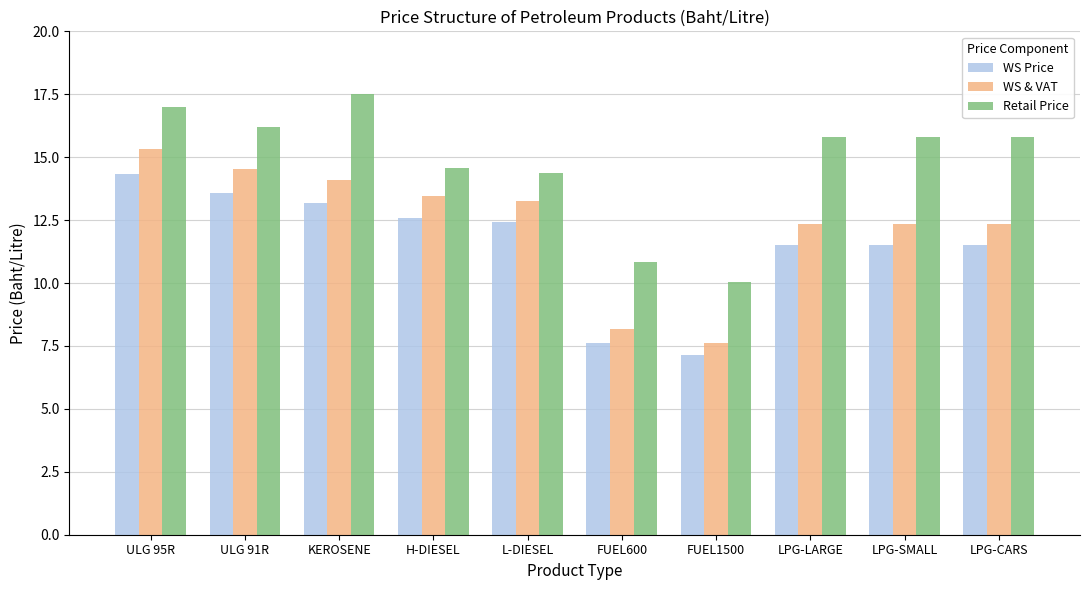

Which category has the highest value across all series?

KEROSENE